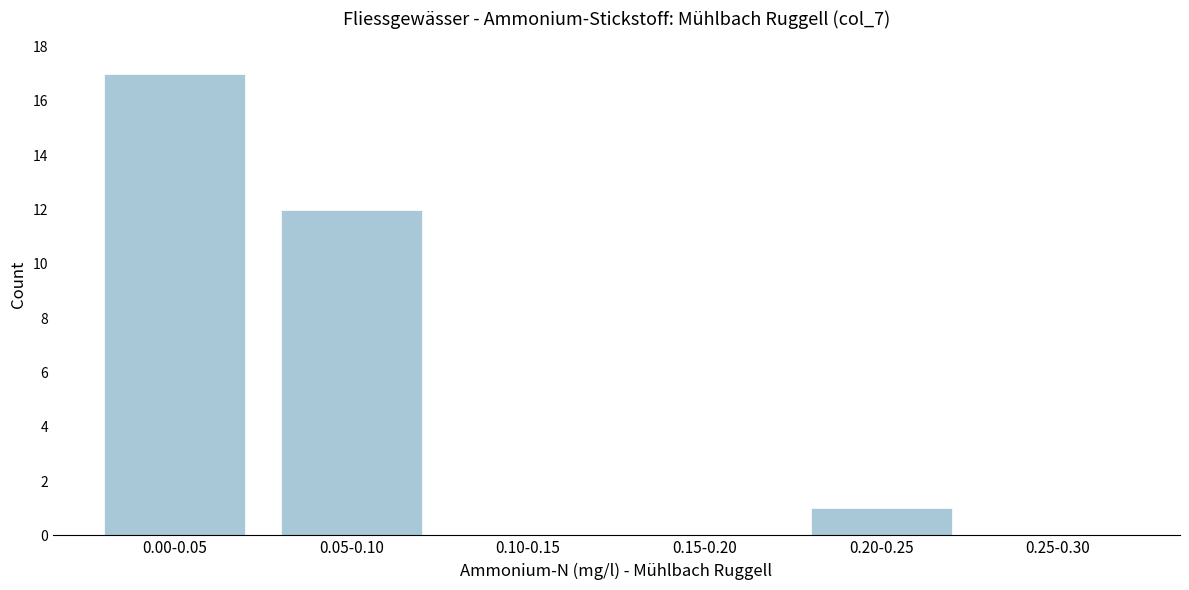

Reading left to right, what are all the values shown in this chart?

0.00-0.05=17	0.05-0.10=12	0.10-0.15=0	0.15-0.20=0	0.20-0.25=1	0.25-0.30=0